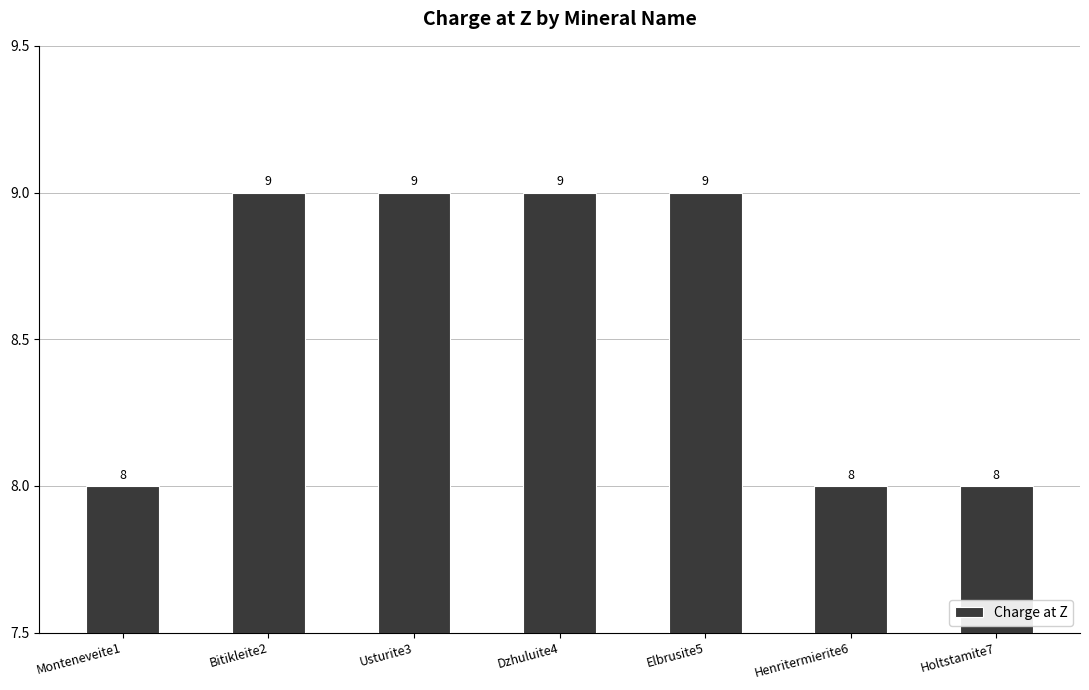

What is the approximate value at Monteneveite1?

8